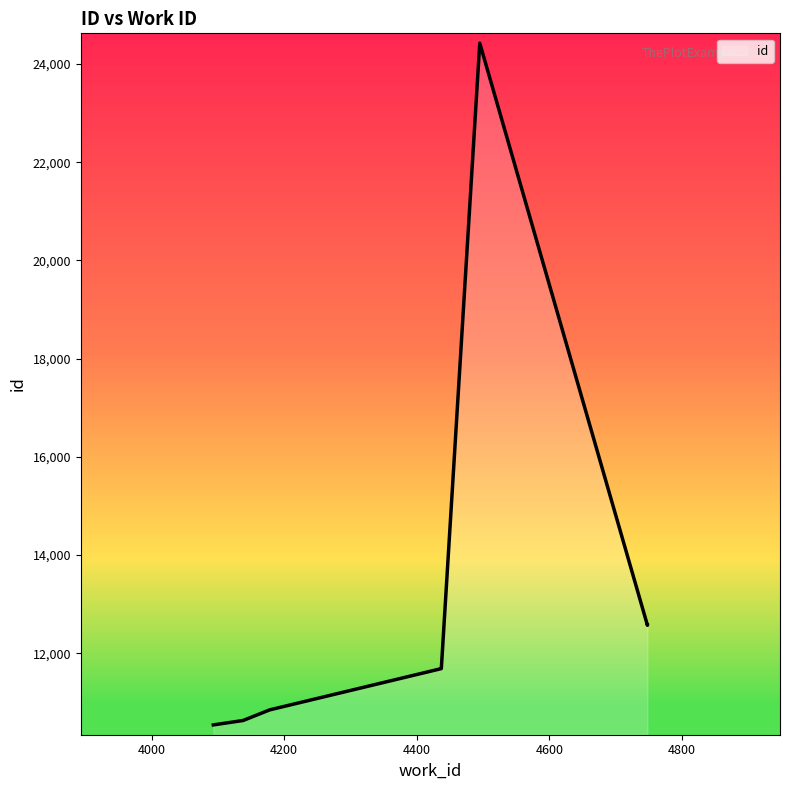

True or false: the data shows 16520 at 4178.

False